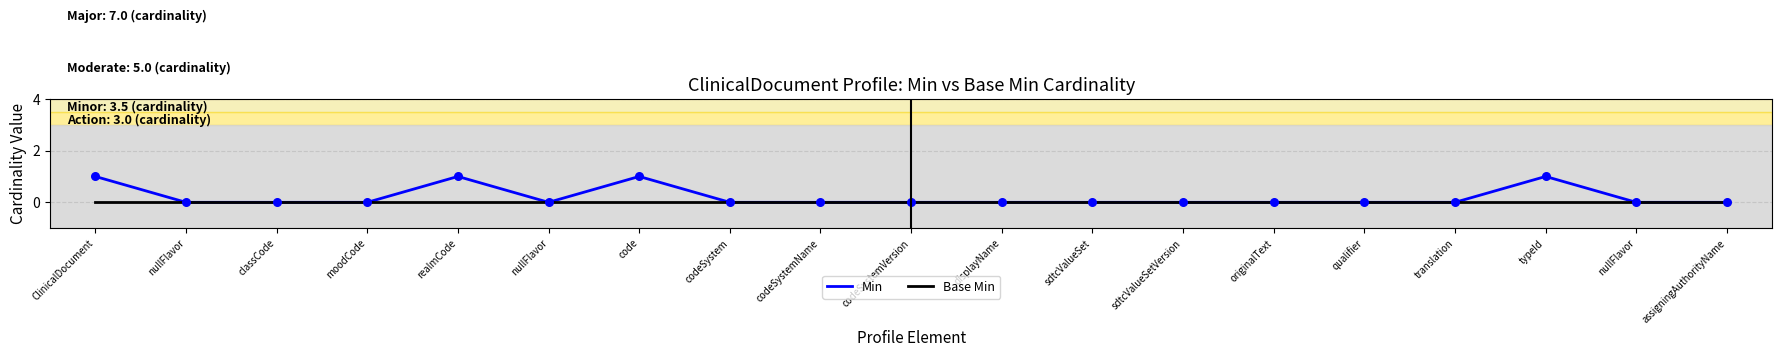

What are all the series names shown in the legend?

Min, Base Min